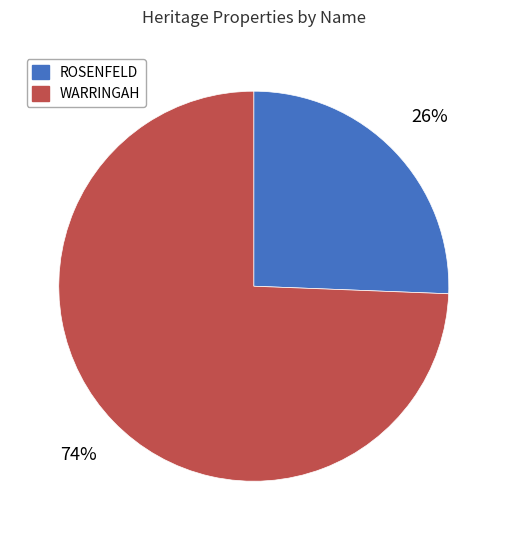

How many segments does this pie chart have?

2